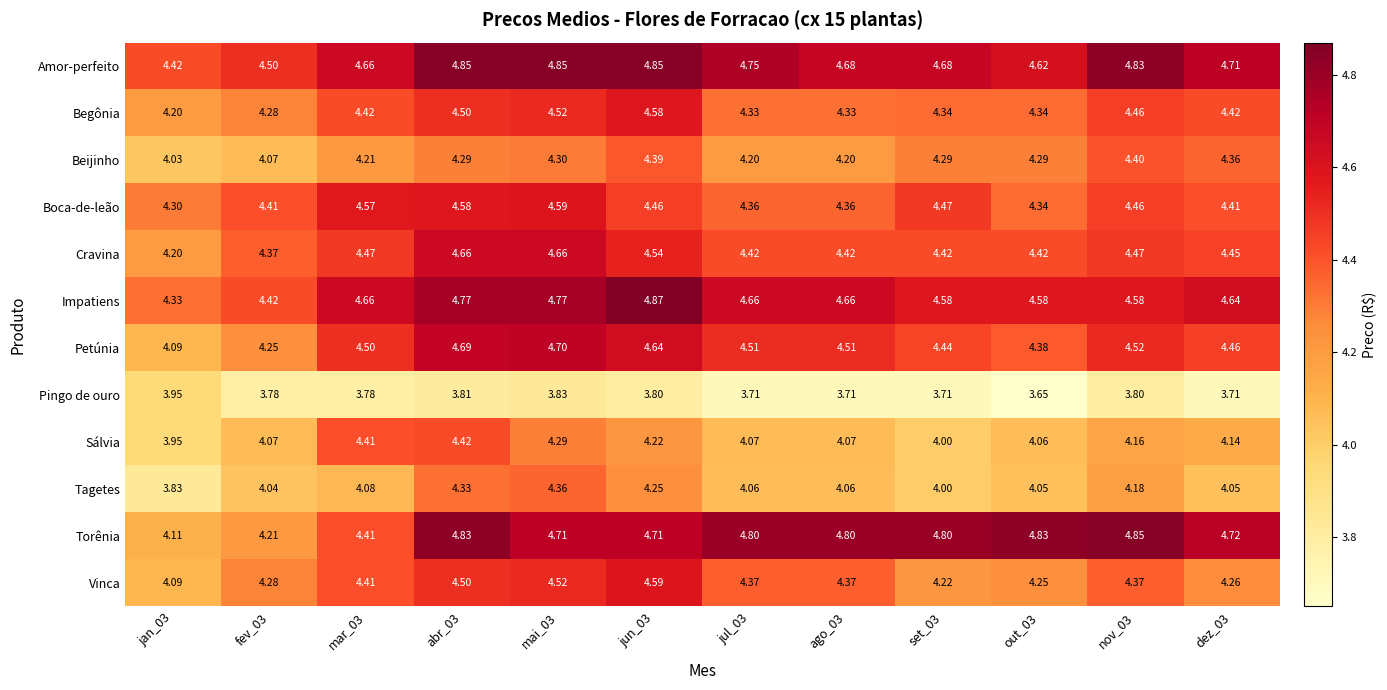

Is the value of Torênia at dez_03 greater than the value of Amor-perfeito at set_03?

Yes